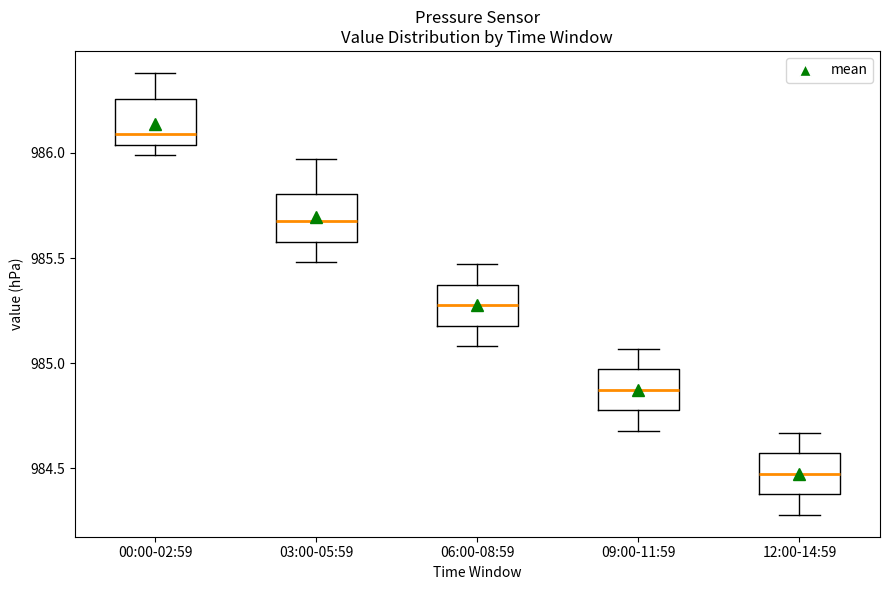

Reading left to right, transcribe this box plot: for each box, give where its median line is, the range the box spans, and where its two whiskers end, as read against the y-axis. The values are not printed on the chart, so give them approximately, as read against the axis.

00:00-02:59: median 986.10, box 986.05 to 986.25, whiskers 986.00 to 986.40
03:00-05:59: median 985.70, box 985.60 to 985.80, whiskers 985.50 to 985.95
06:00-08:59: median 985.30, box 985.20 to 985.35, whiskers 985.10 to 985.45
09:00-11:59: median 984.90, box 984.80 to 984.95, whiskers 984.70 to 985.05
12:00-14:59: median 984.50, box 984.40 to 984.55, whiskers 984.30 to 984.65